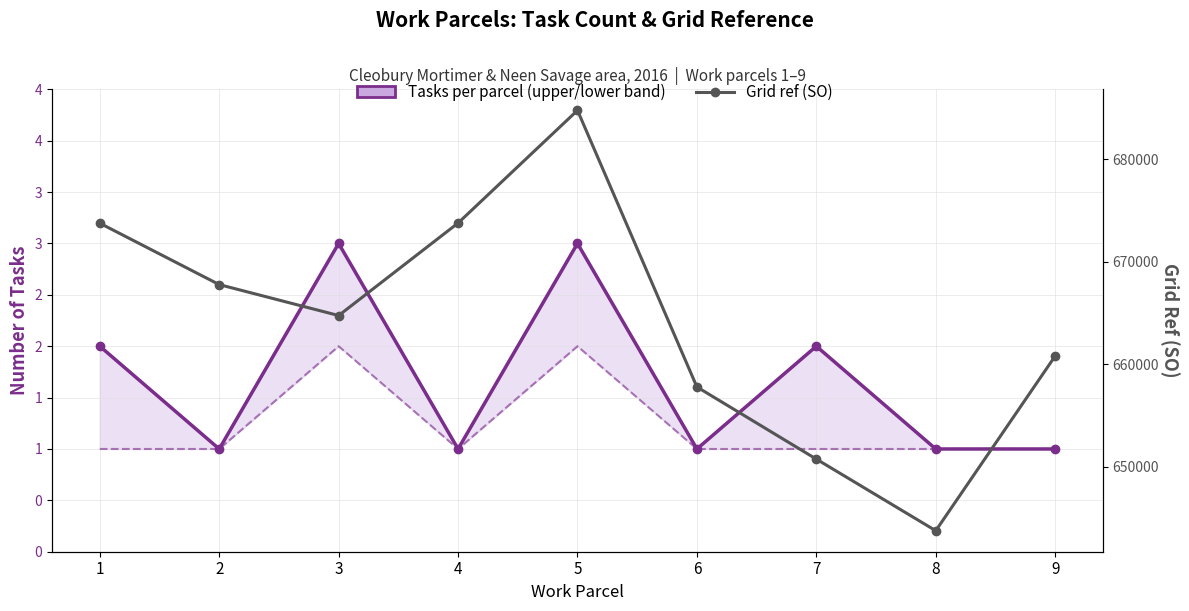

Where is Tasks per parcel (upper) nearest to the value 2?

1